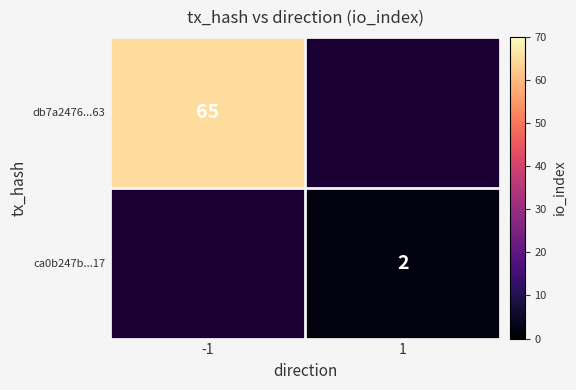

At which category does the chart reach its peak across all series?

-1